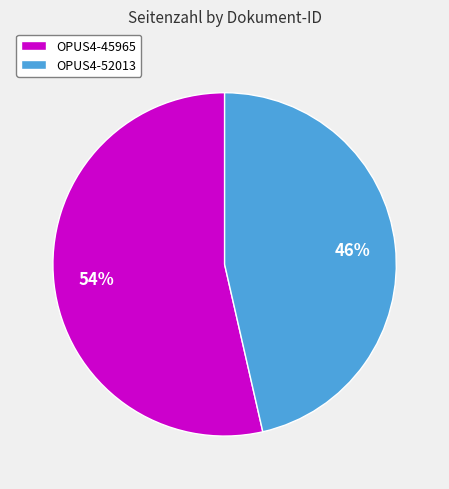

Which has a higher value, OPUS4-52013 or OPUS4-45965?

OPUS4-45965